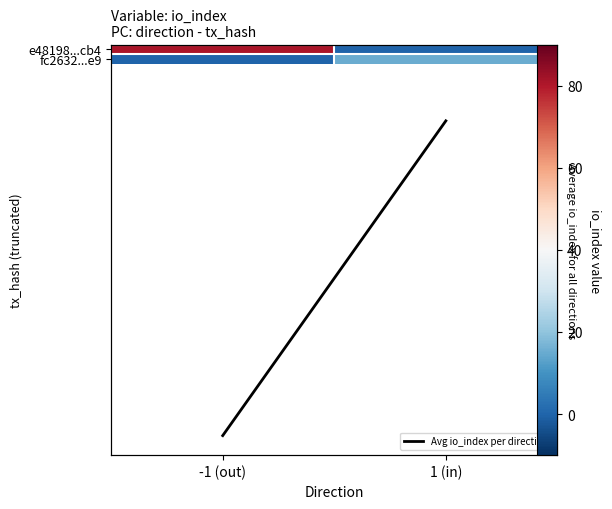

Rank the series at 1 (in) from highest to lowest value.

fc2632...e9, Avg io_index per direction, e48198...cb4